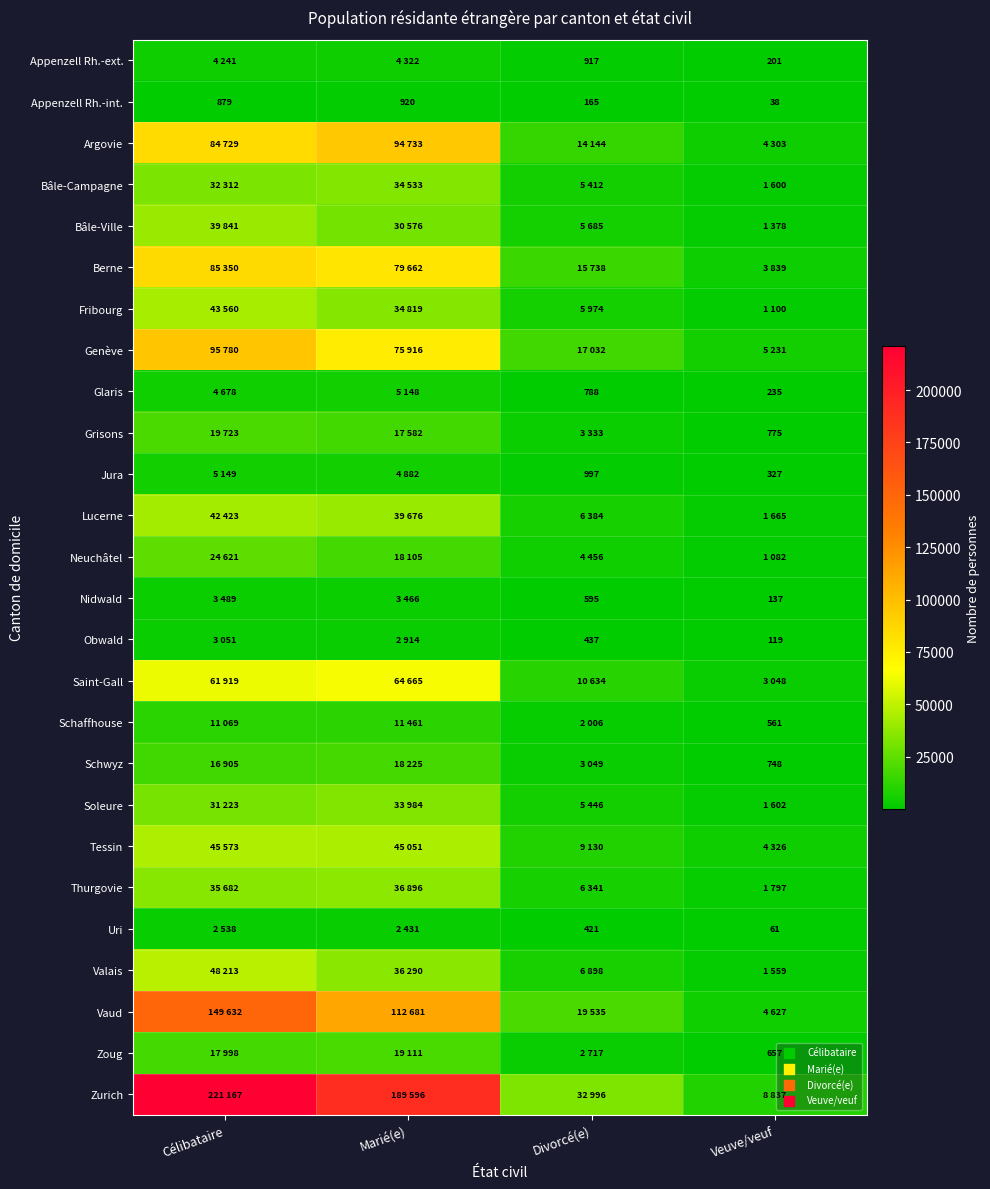

Is it true that Glaris equals 308 at Veuve/veuf?

False